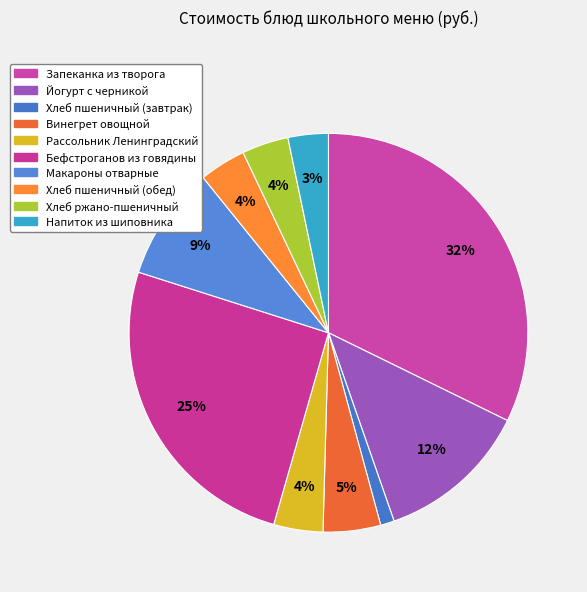

How many slices are in this pie chart?

10